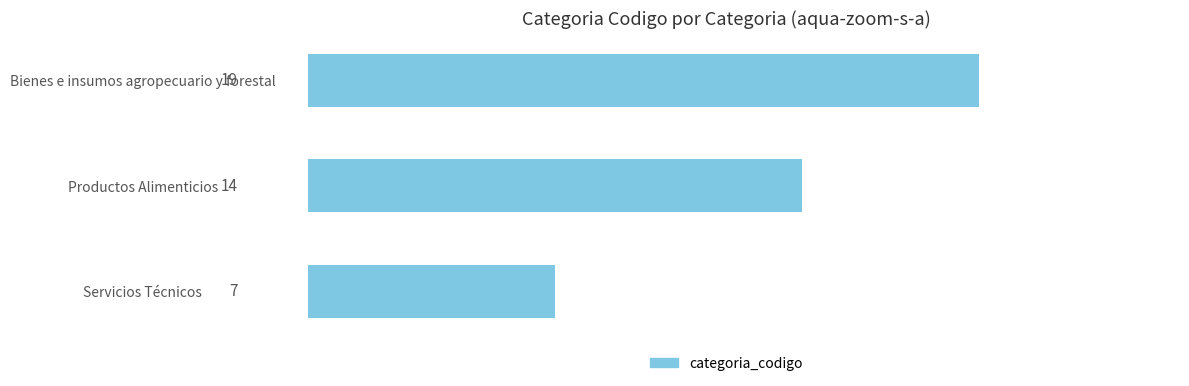

What is the change in value from Servicios Técnicos to Productos Alimenticios?

+7